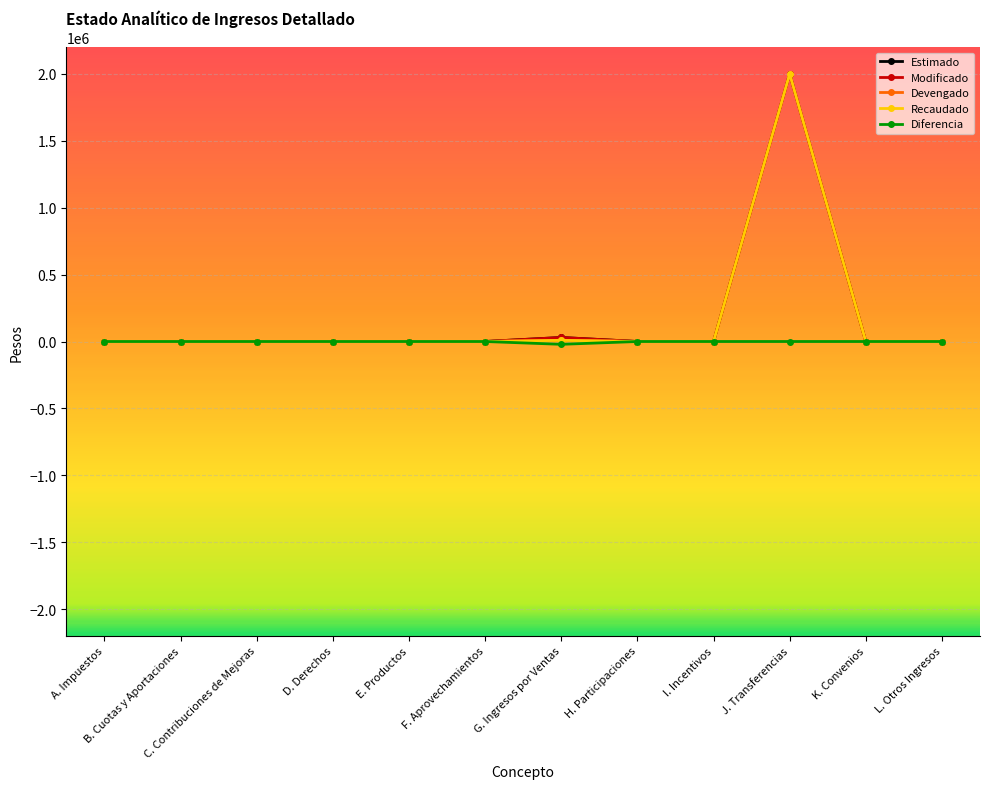

True or false: Devengado has a value of 0.0 at I. Incentivos.

True